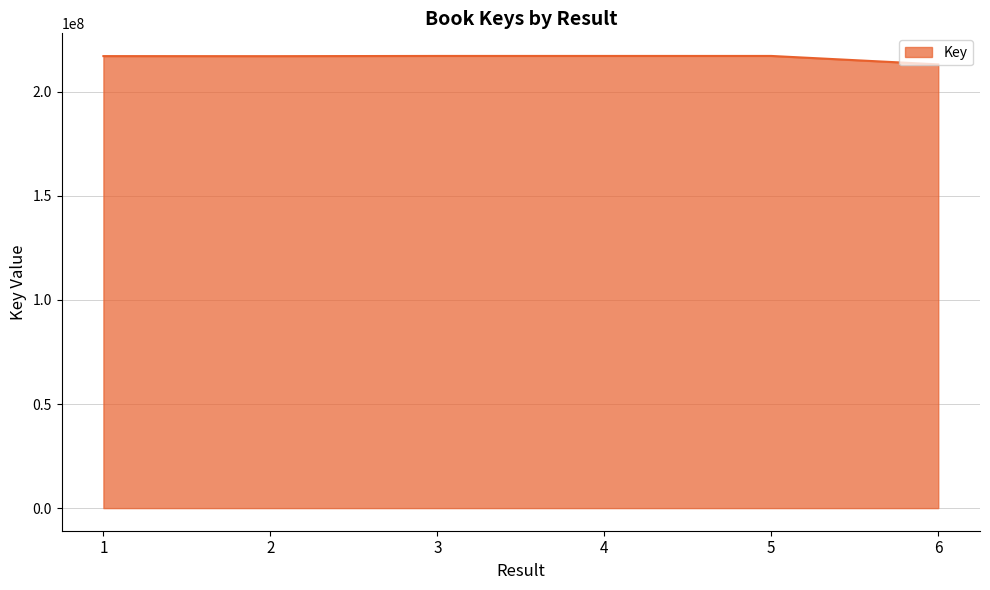

True or false: there are more than 2 points higher than both neighbors.

False